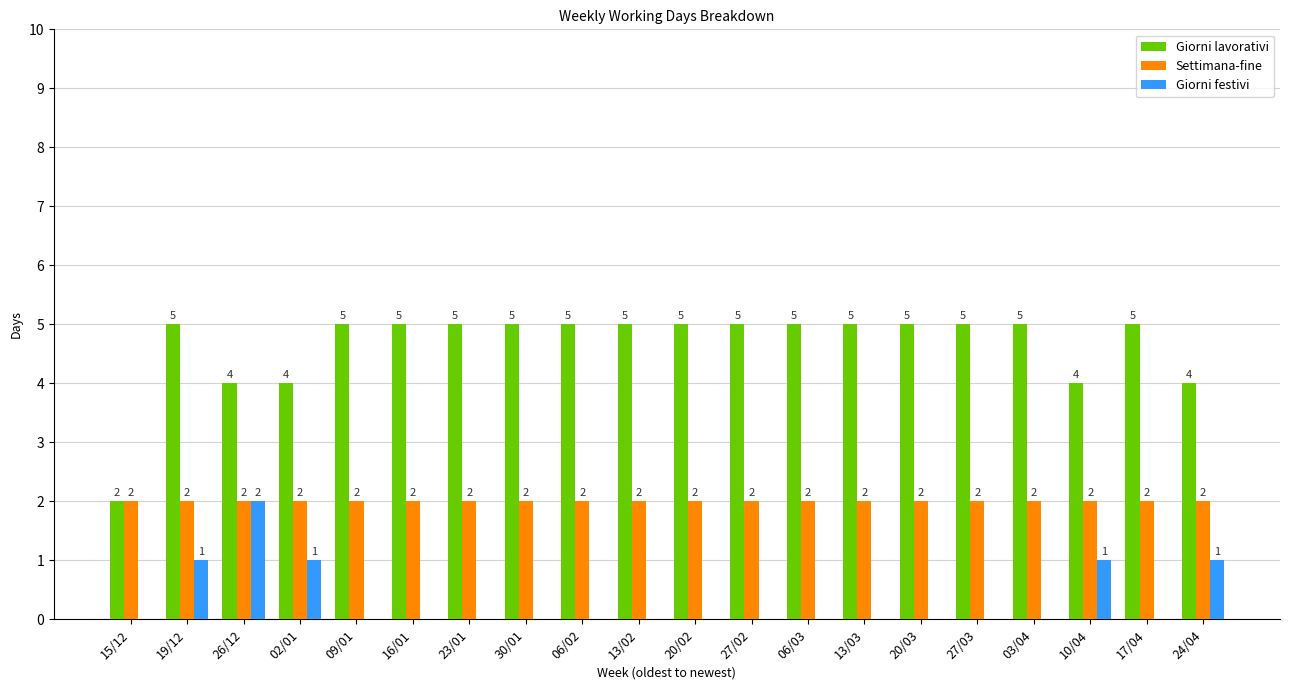

Is the value of Giorni lavorativi at 17/04 greater than the value of Giorni festivi at 17/04?

Yes